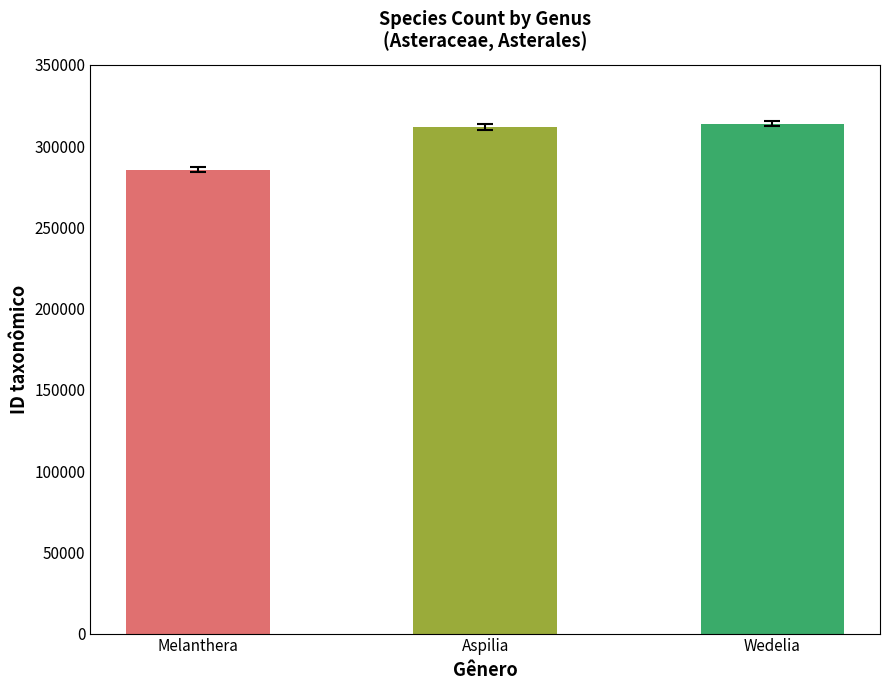

What is the difference between the maximum and minimum values?

28227